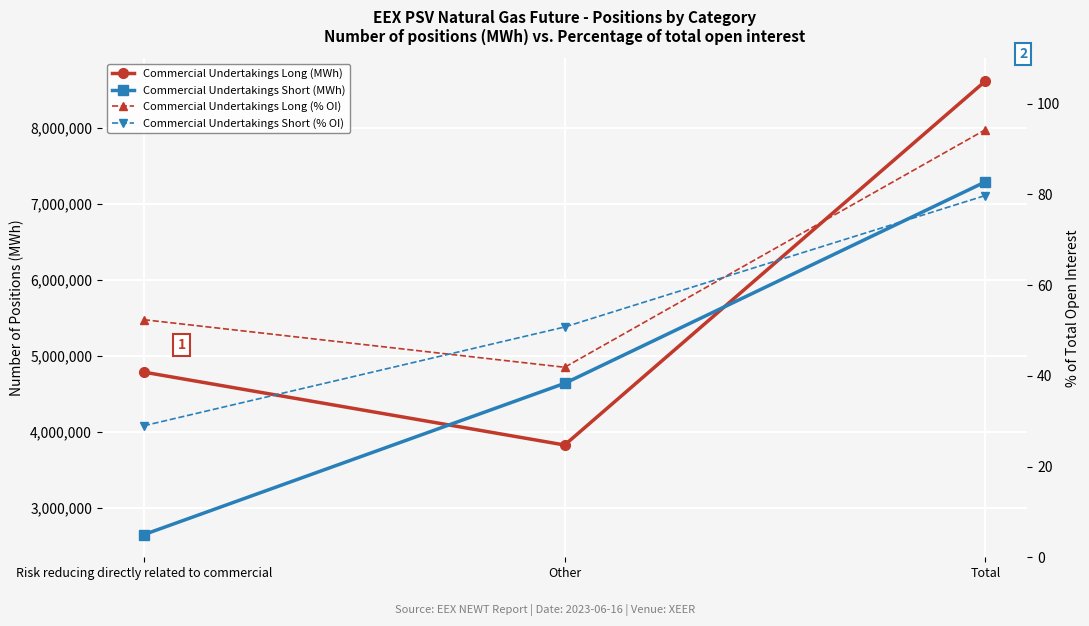

How many values in the Commercial Undertakings Short (% OI) series exceed 50?

2